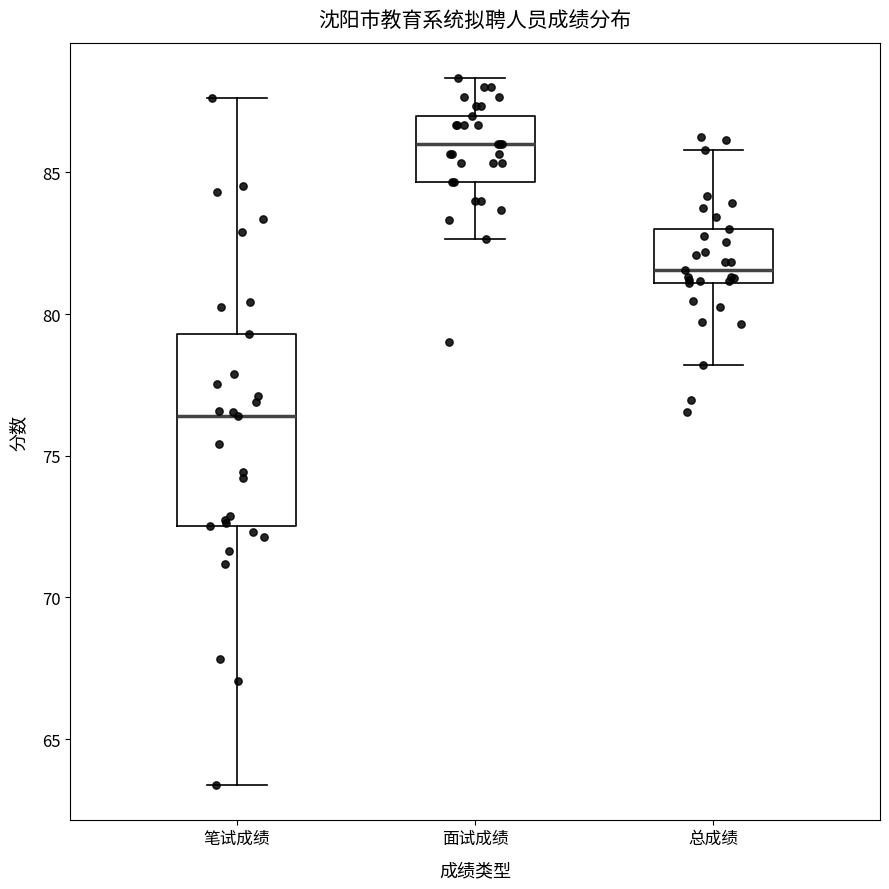

Comparing the boxes themselves (not the whiskers), which one is the tallest?

笔试成绩